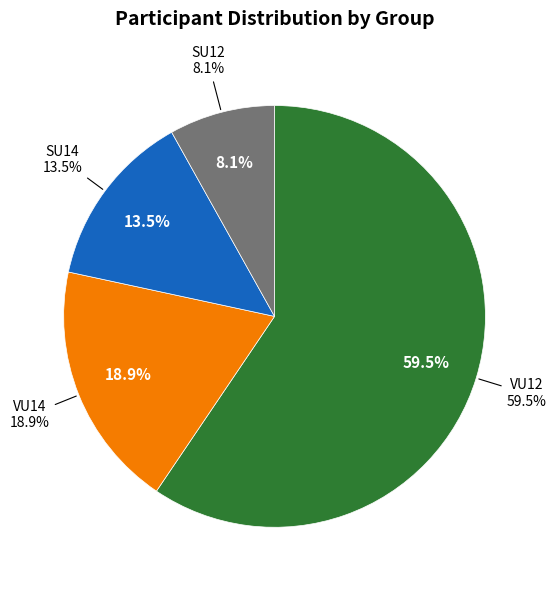

How many segments does this pie chart have?

4